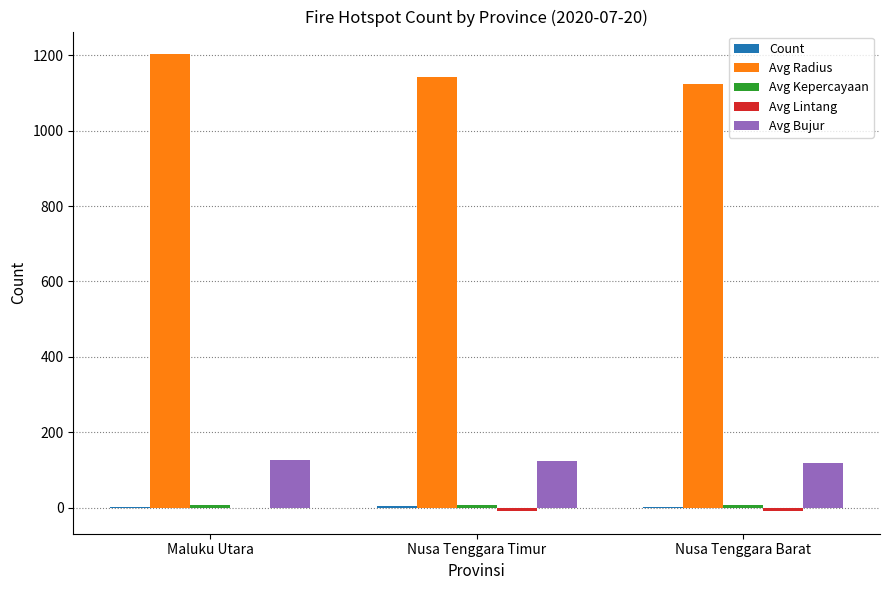

Which series has the largest total across all categories?

Avg Radius